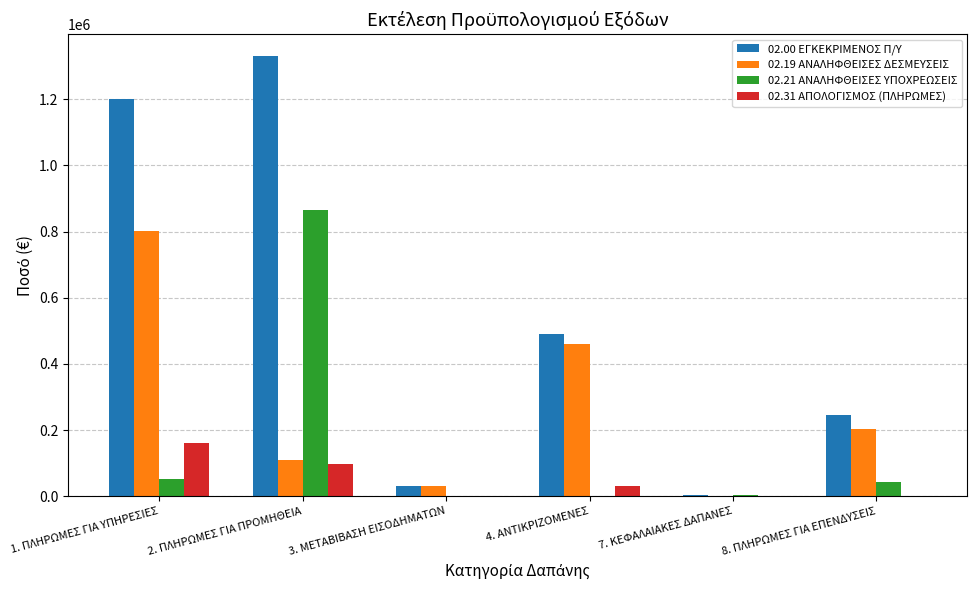

What is the sum of all 02.19 ΑΝΑΛΗΦΘΕΙΣΕΣ ΔΕΣΜΕΥΣΕΙΣ values?

1606675.6